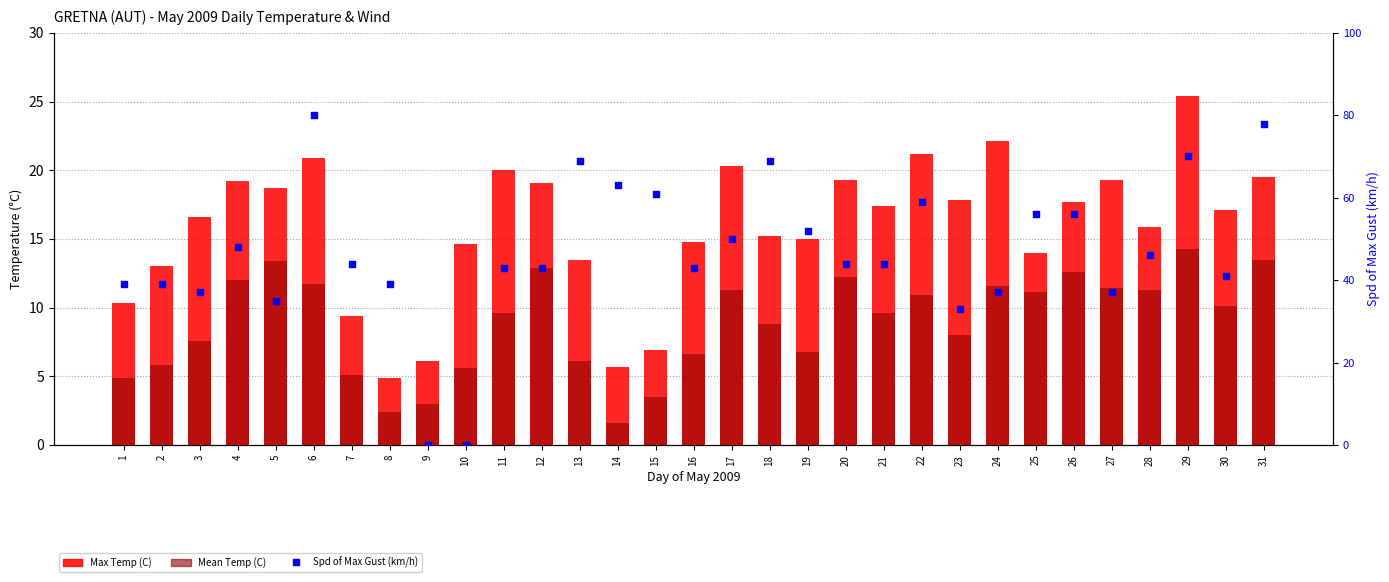

At which category is the sum across all series the highest?

6